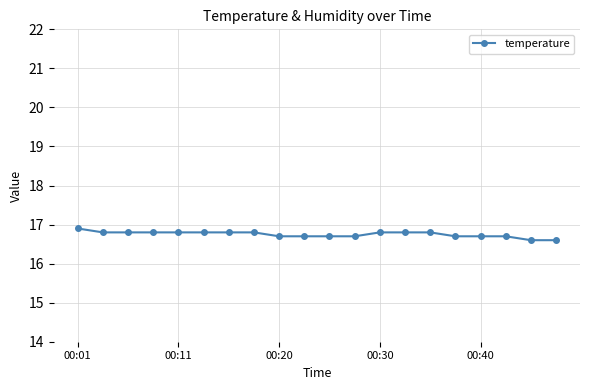

Does the chart have visible grid lines?

Yes